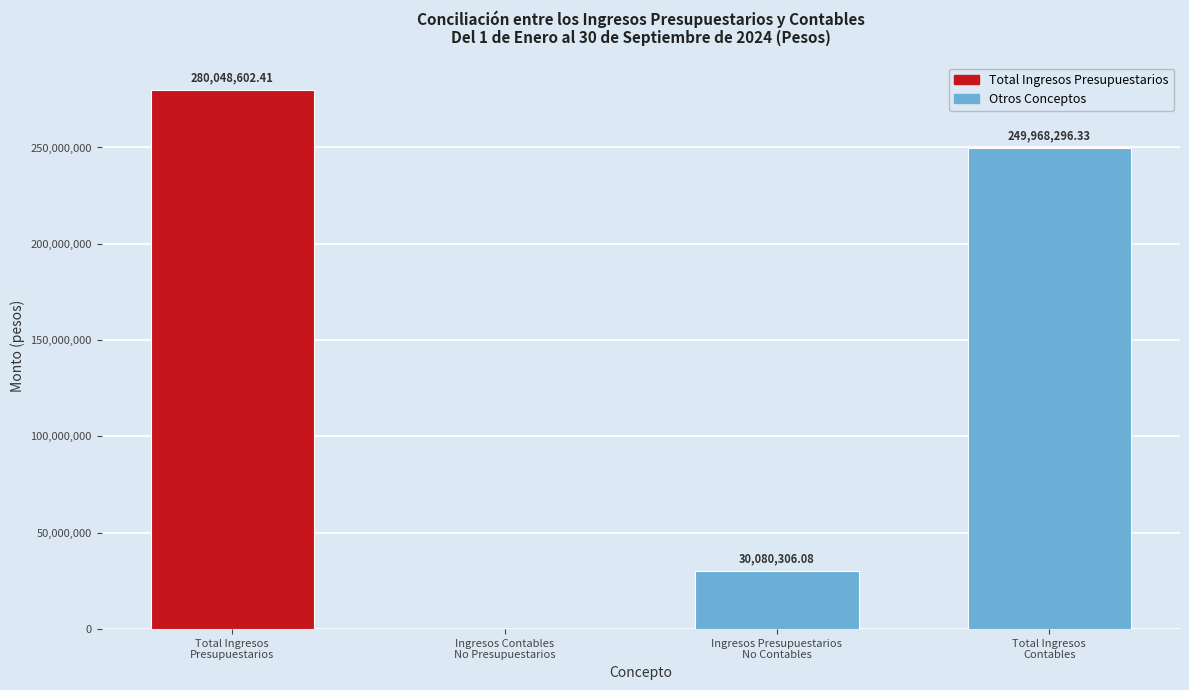

What is the sum of all values?

560097204.8